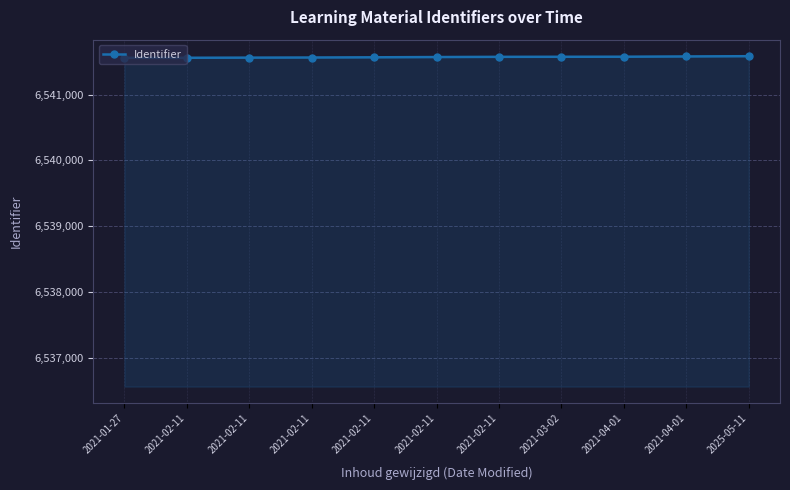

Rank the categories by value from lowest to highest.

2021-01-27, 2021-02-11, 2021-02-11, 2021-02-11, 2021-02-11, 2021-02-11, 2021-02-11, 2021-03-02, 2021-04-01, 2021-04-01, 2025-05-11